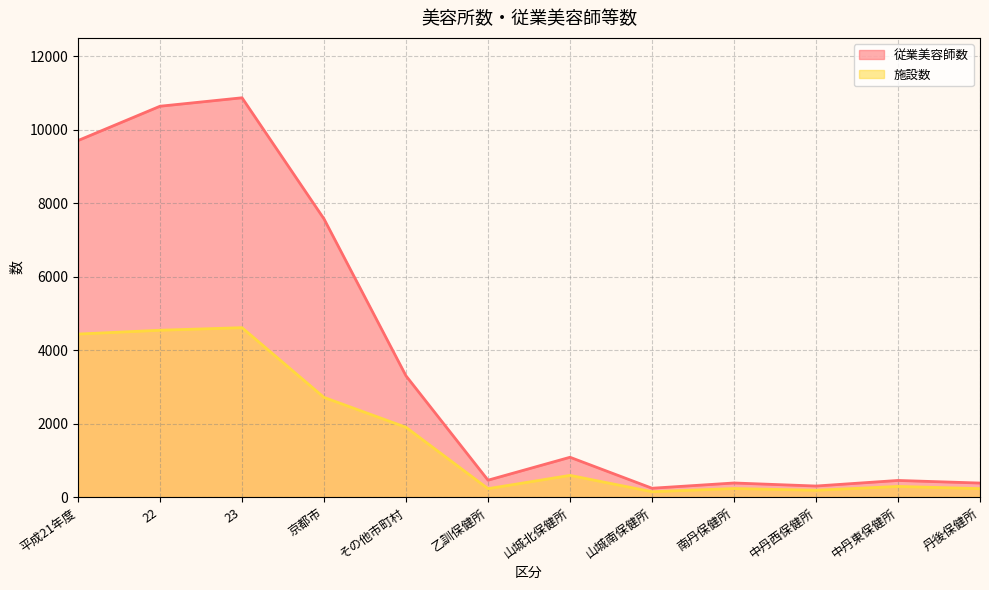

How many data points does each series have?

12